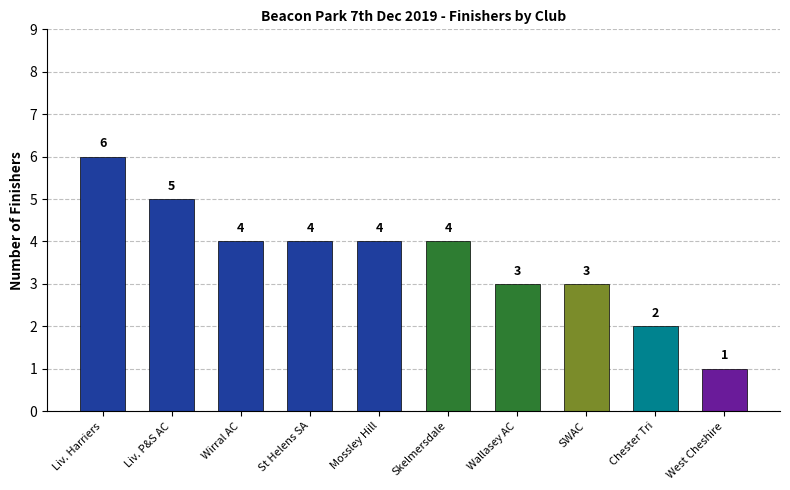

Approximately how many times larger is the value at Mossley Hill compared to Skelmersdale?

1.0